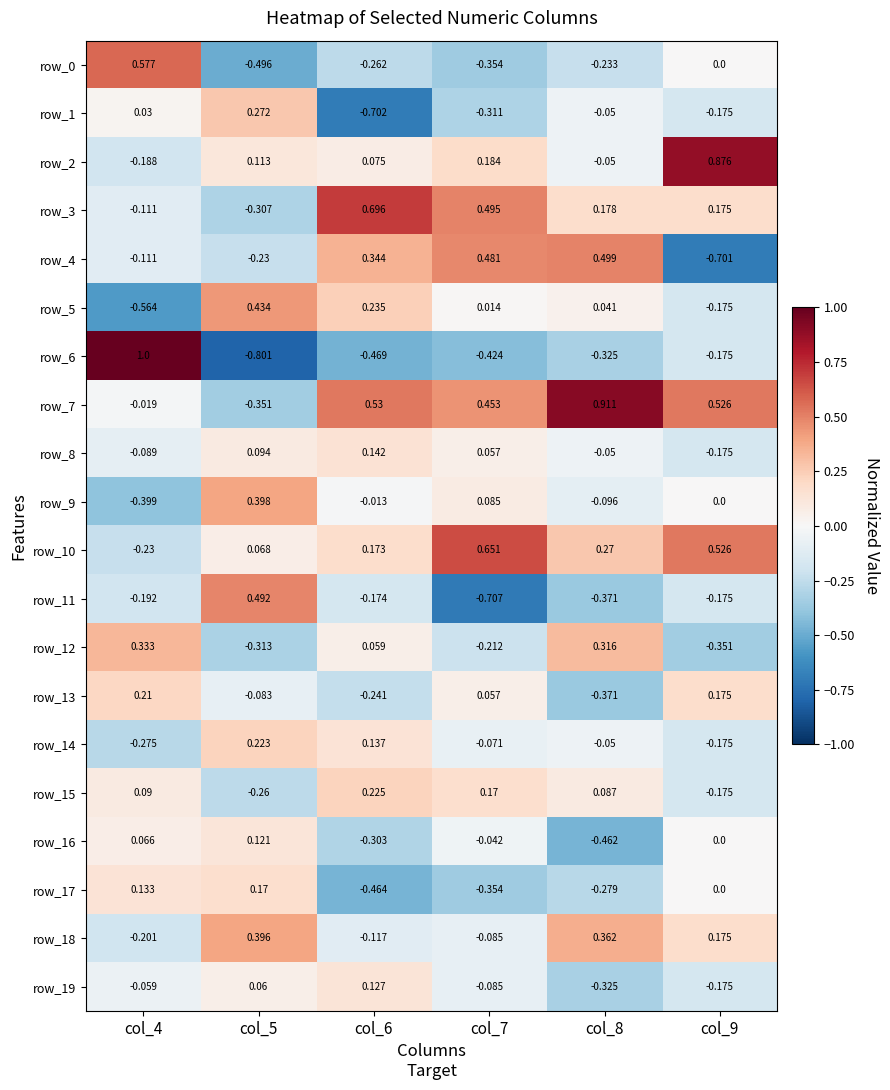

Is the value of row_13 at col_5 greater than the value of row_12 at col_7?

Yes